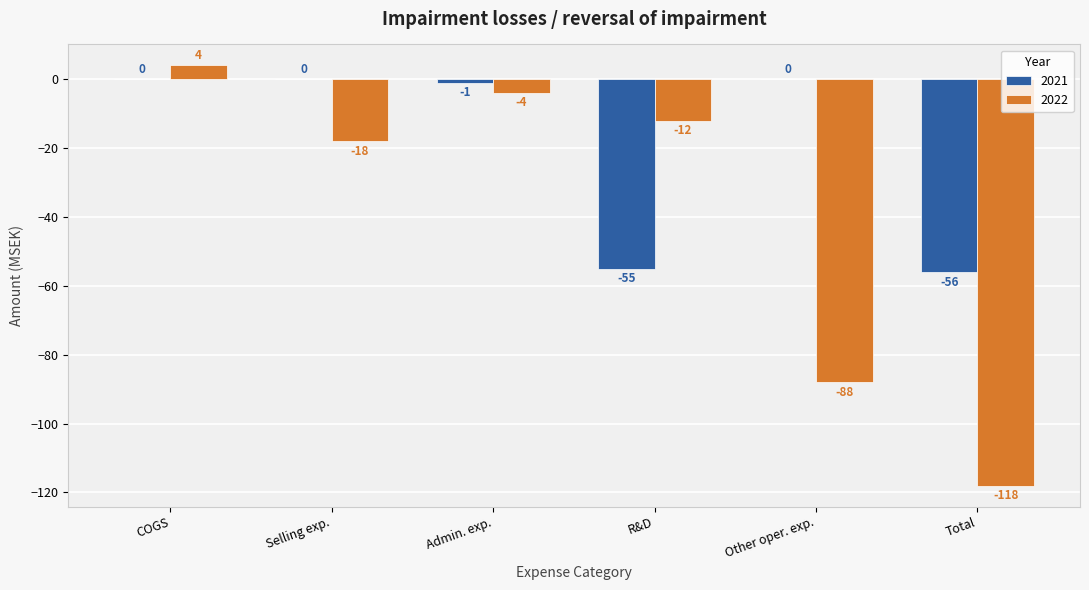

What is the total value across all series at Total?

-174